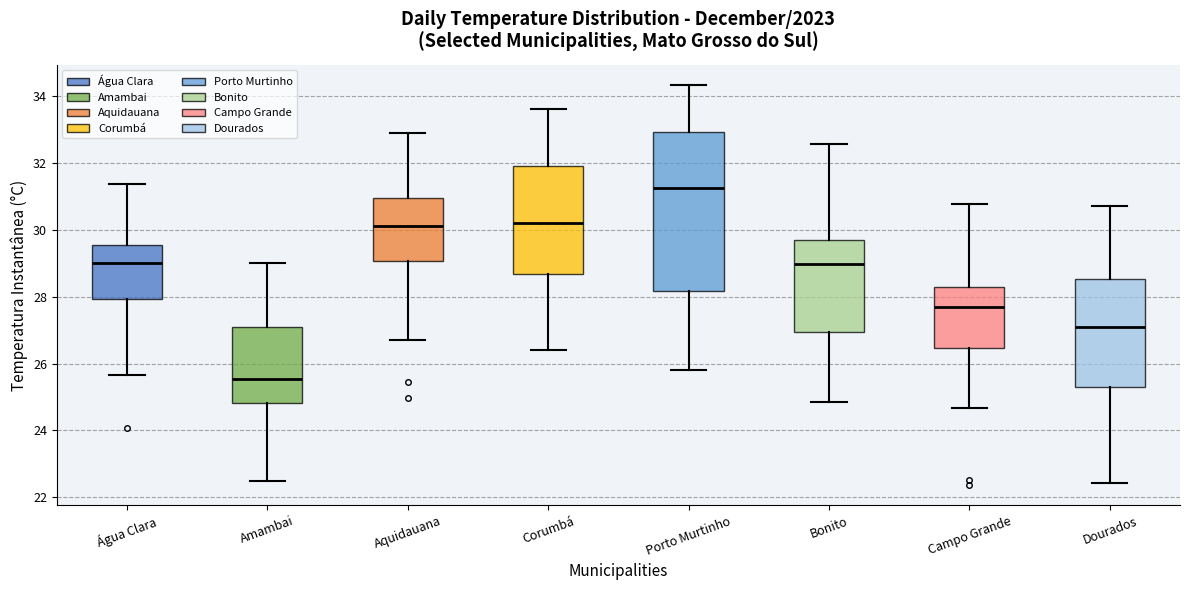

Which box has the highest median line?

Porto Murtinho